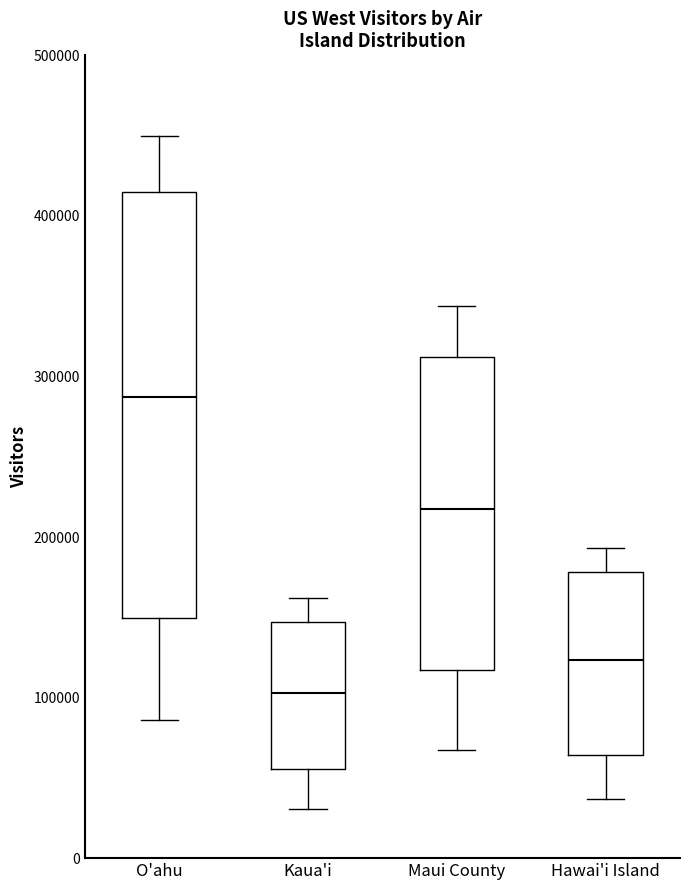

Reading left to right, transcribe this box plot: for each box, give where its median line is, the range the box spans, and where its two whiskers end, as read against the y-axis. The values are not printed on the chart, so give them approximately, as read against the axis.

O'ahu: median 290000, box 150000 to 420000, whiskers 90000 to 450000
Kaua'i: median 100000, box 60000 to 150000, whiskers 30000 to 160000
Maui County: median 220000, box 120000 to 310000, whiskers 70000 to 340000
Hawai'i Island: median 120000, box 60000 to 180000, whiskers 40000 to 190000